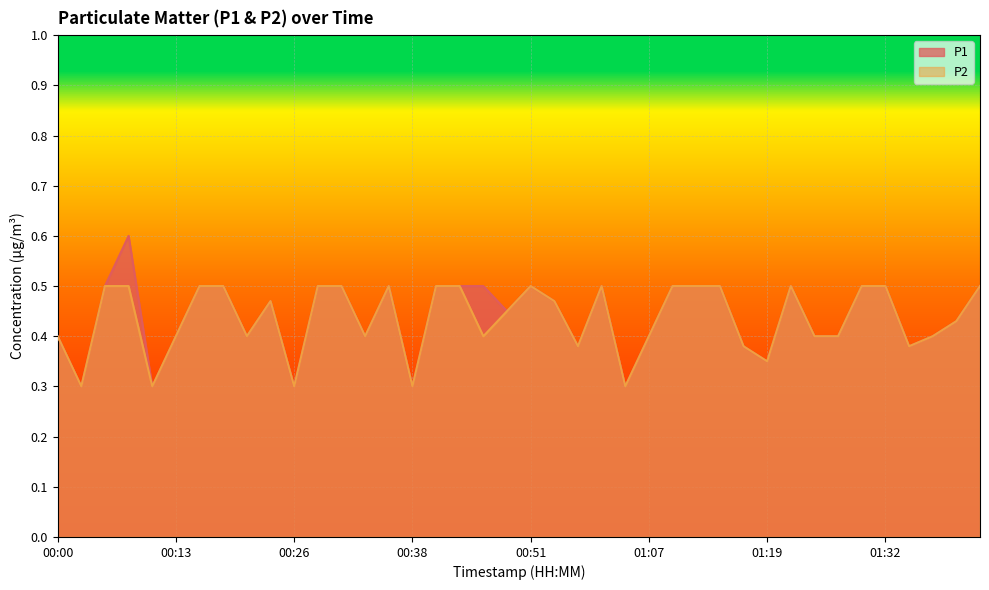

What are all the series names shown in the legend?

P1, P2